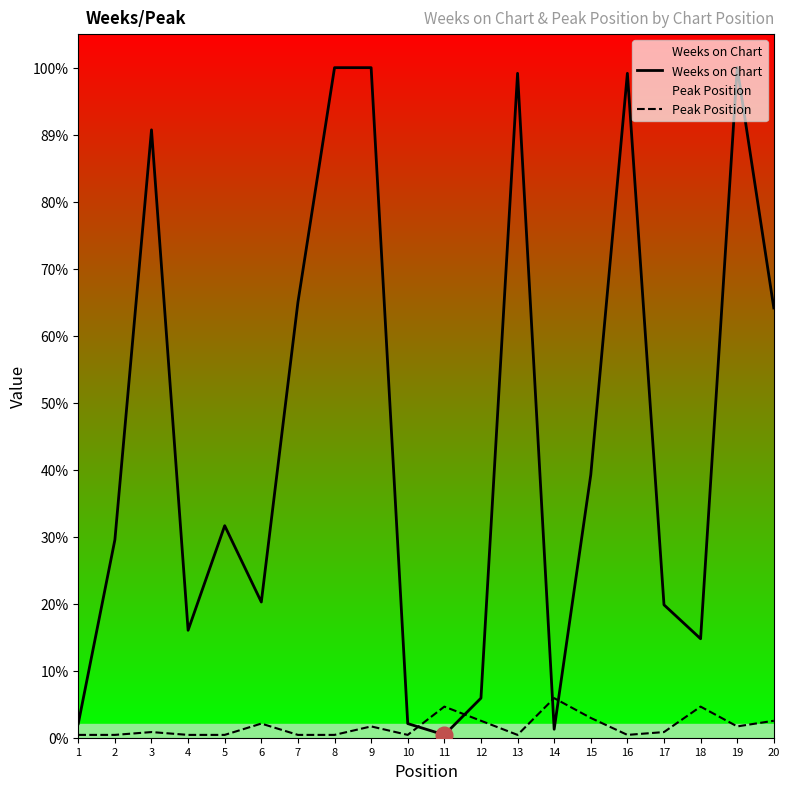

Which series has the widest spread of values?

Weeks on Chart